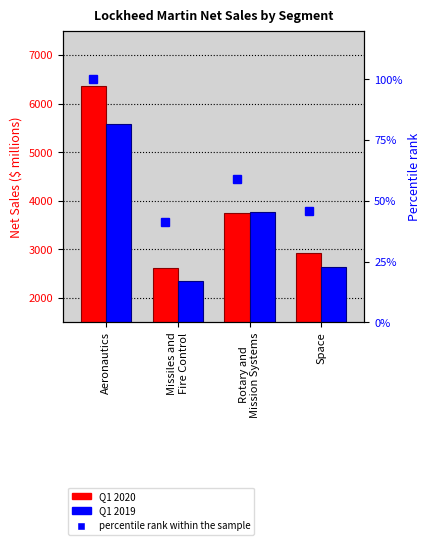

Are the bars grouped side by side (vs. stacked)?

Yes